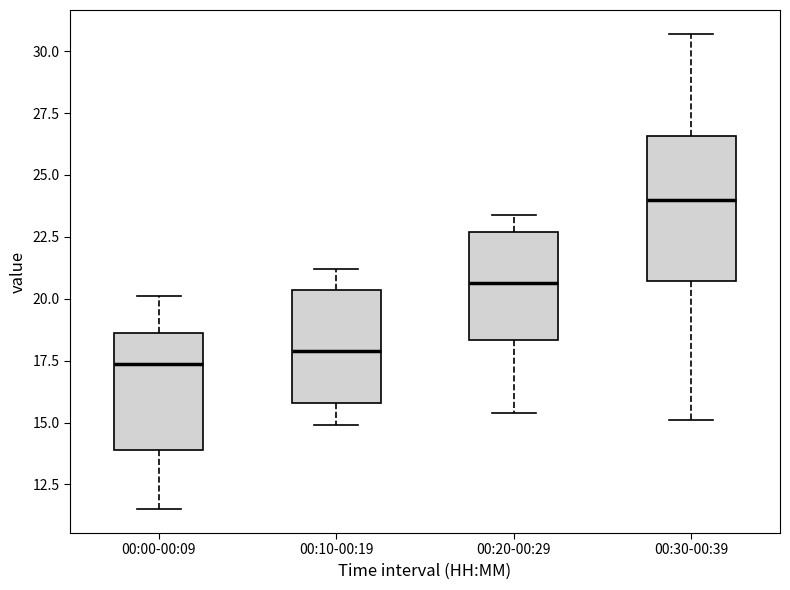

Which box's median line is the lowest?

00:00-00:09